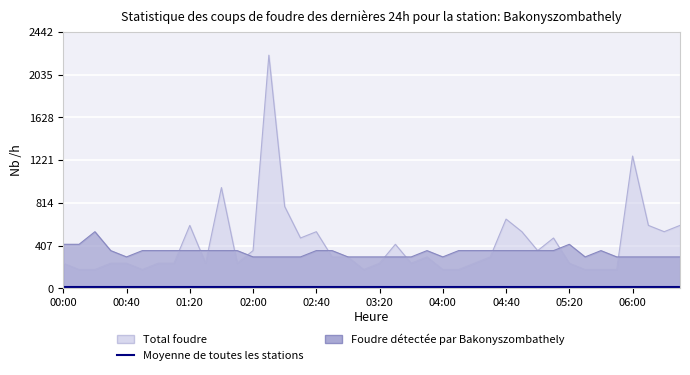

Reading left to right, what are all the values shown in this chart?

Total foudre: 240	180	180	240	240	180	240	240	600	240	960	240	360	2220	780	480	540	300	300	180	240	420	240	300	180	180	240	300	660	540	360	480	240	180	180	180	1260	600	540	600
Foudre détectée par Bakonyszombathely: 420	420	540	360	300	360	360	360	360	360	360	360	300	300	300	300	360	360	300	300	300	300	300	360	300	360	360	360	360	360	360	360	420	300	360	300	300	300	300	300